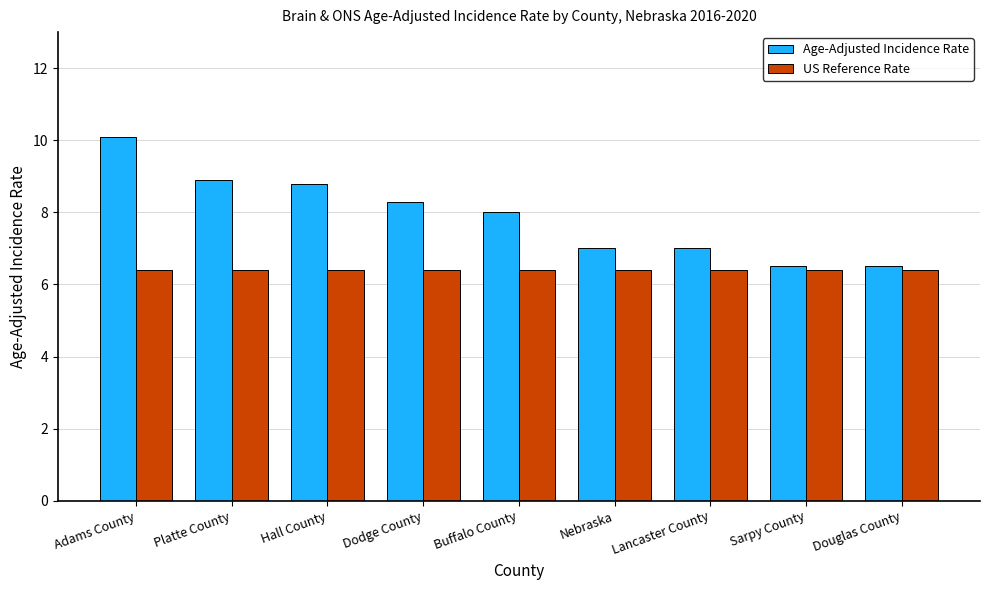

At Hall County, list the series in order from smallest to largest.

US Reference Rate, Age-Adjusted Incidence Rate